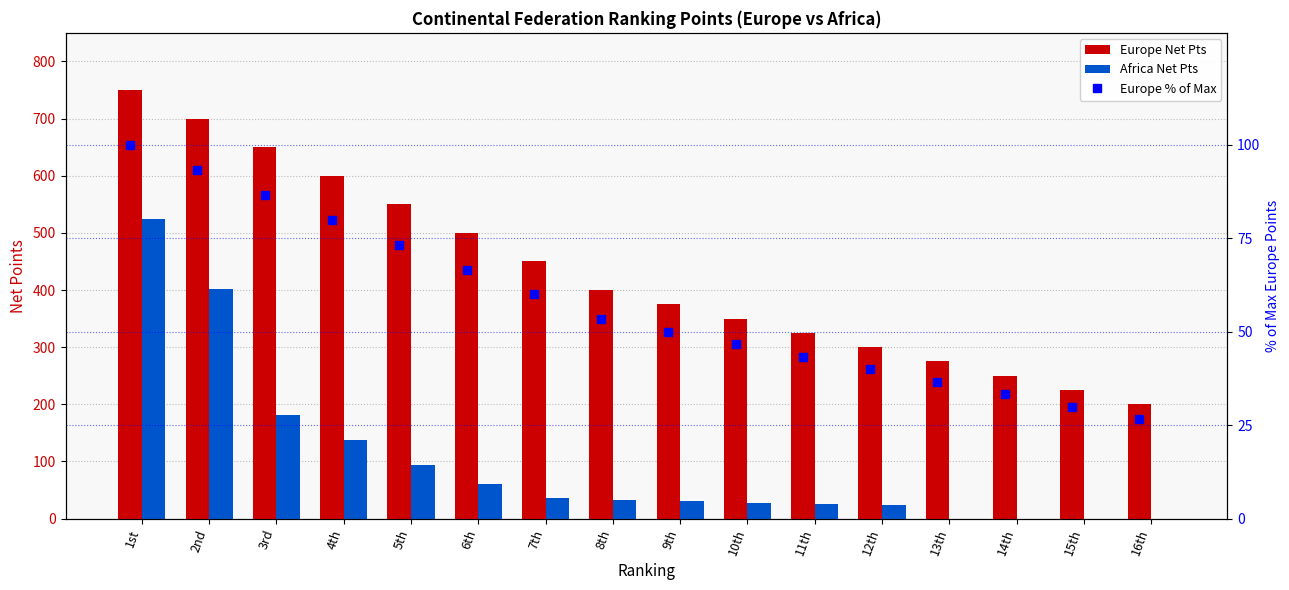

Rank the series at 5th from highest to lowest value.

Europe Net Pts, Africa Net Pts, Europe % of Total